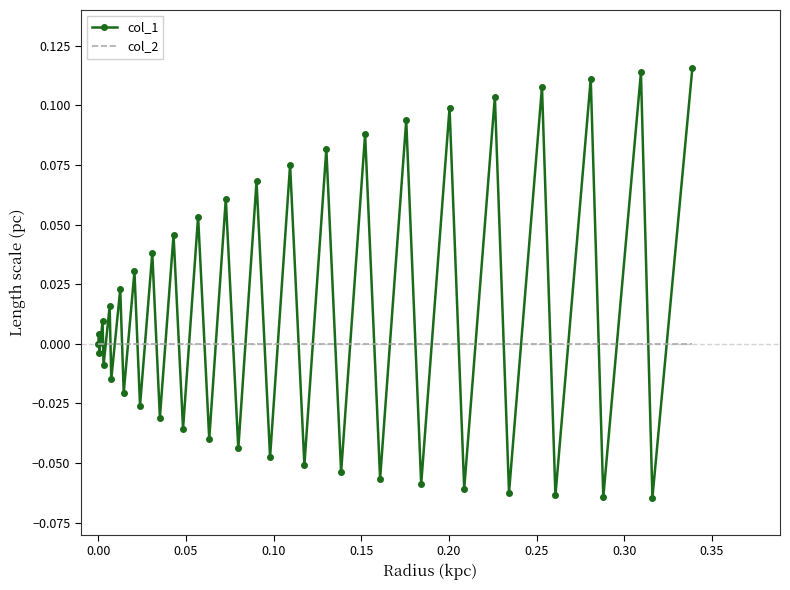

List the series in order of their overall mean, highest first.

col_1, col_2